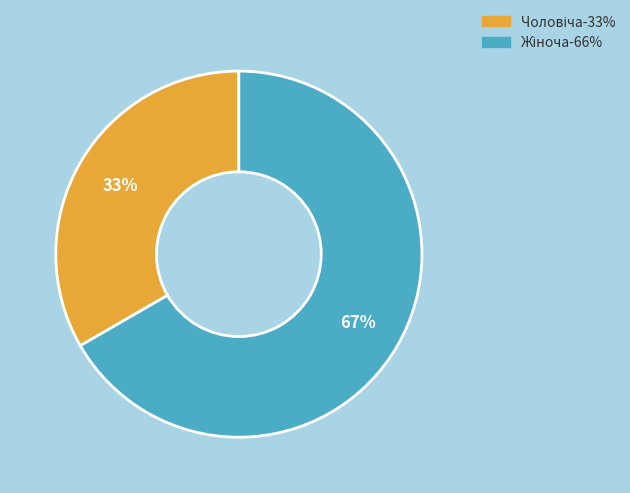

Is there any slice that represents more than half of the pie?

Yes